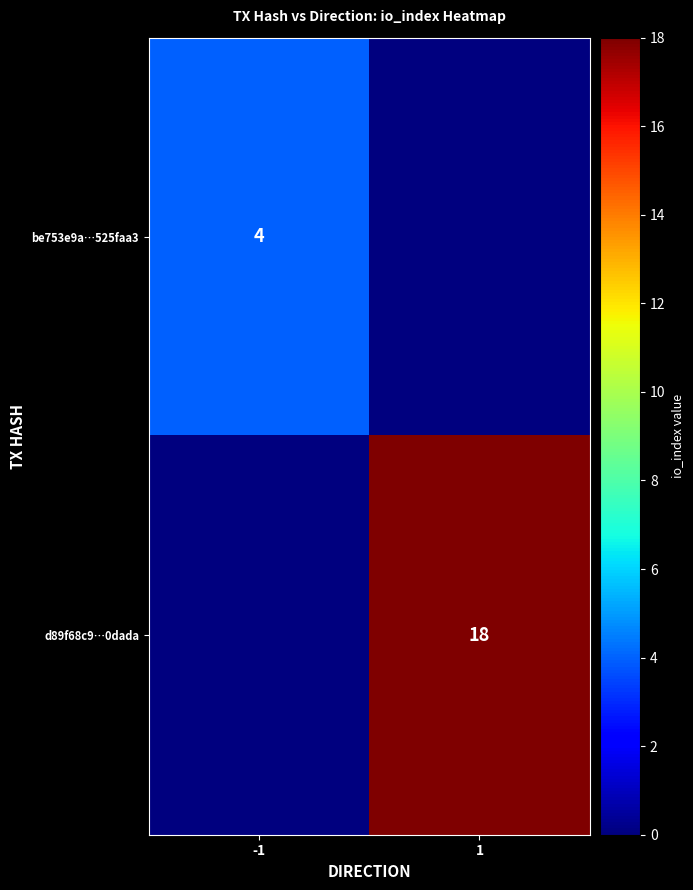

Which label corresponds to the largest value in the chart?

1